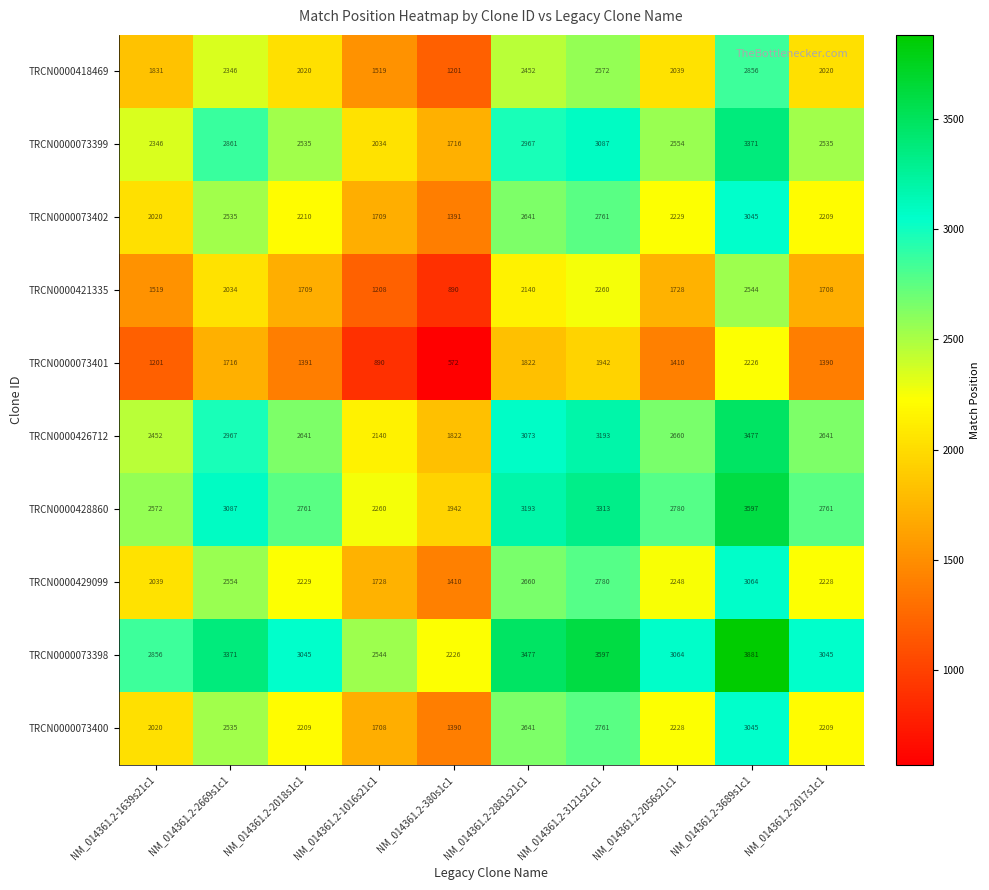

What is the sum of all TRCN0000426712 values?

27066